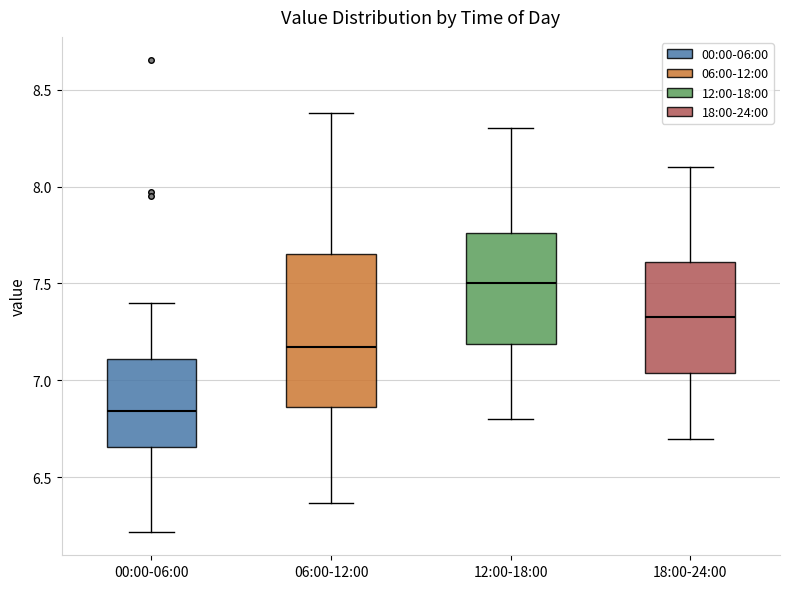

Reading left to right, transcribe this box plot: for each box, give where its median line is, the range the box spans, and where its two whiskers end, as read against the y-axis. The values are not printed on the chart, so give them approximately, as read against the axis.

00:00-06:00: median 6.85, box 6.65 to 7.10, whiskers 6.20 to 7.40
06:00-12:00: median 7.20, box 6.85 to 7.65, whiskers 6.35 to 8.40
12:00-18:00: median 7.50, box 7.20 to 7.75, whiskers 6.80 to 8.30
18:00-24:00: median 7.35, box 7.05 to 7.60, whiskers 6.70 to 8.10